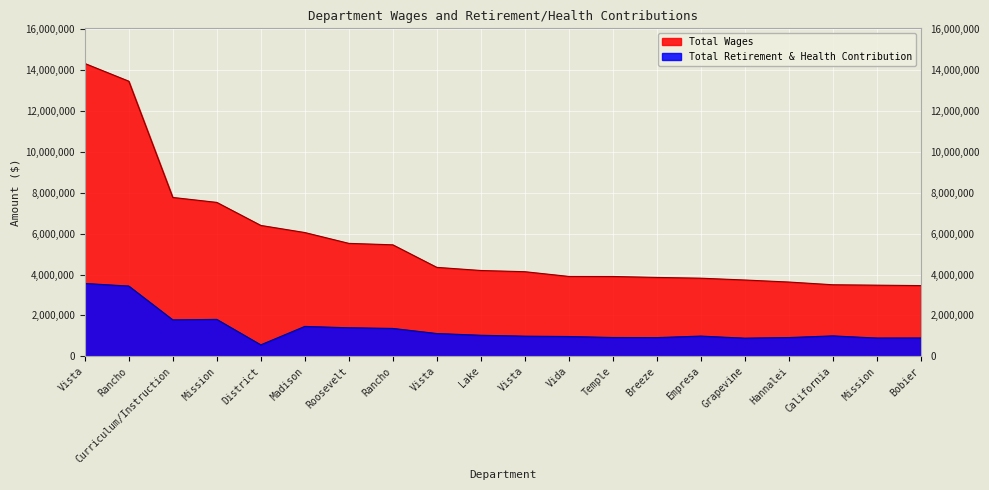

True or false: Total Wages and Total Retirement & Health Contribution cross at least once.

False